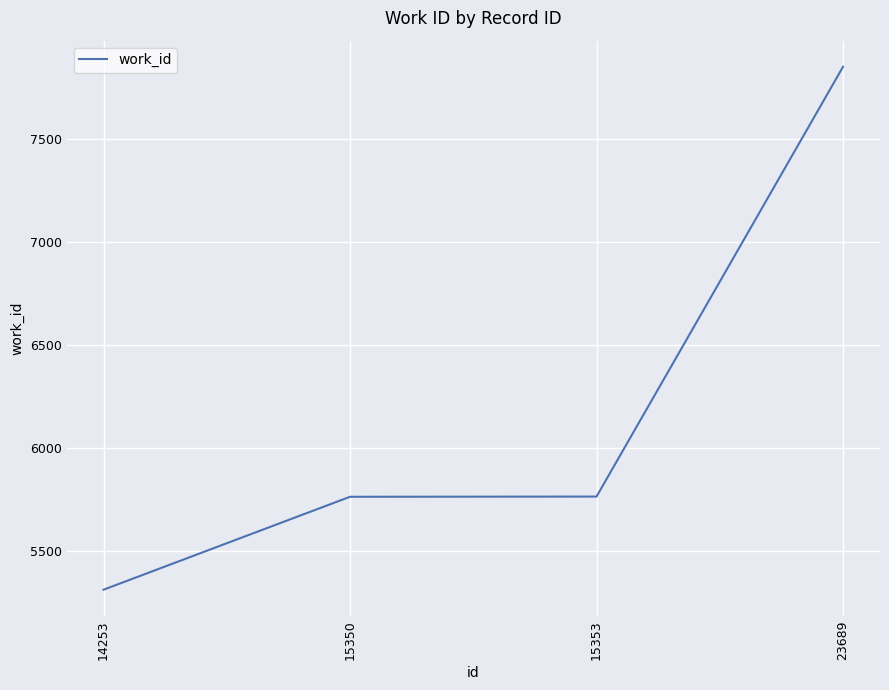

True or false: the data shows 5764 at 15353.

True